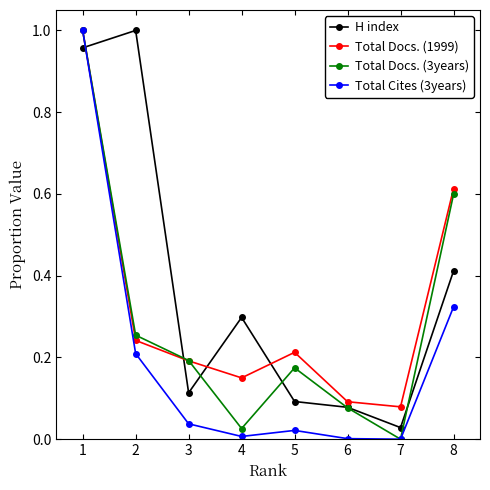

List the series in order of their overall mean, lowest first.

Total Cites (3years), Total Docs. (3years), Total Docs. (1999), H index